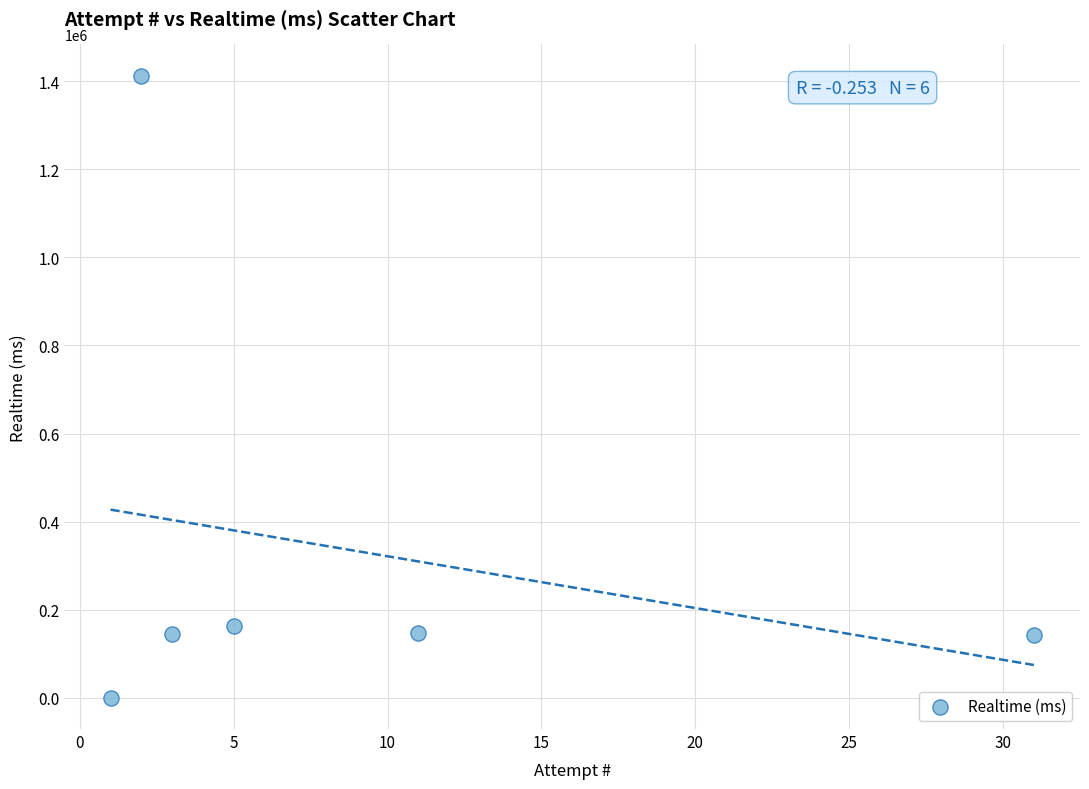

What Y value in the scatter plot is closest to 706290?

164121